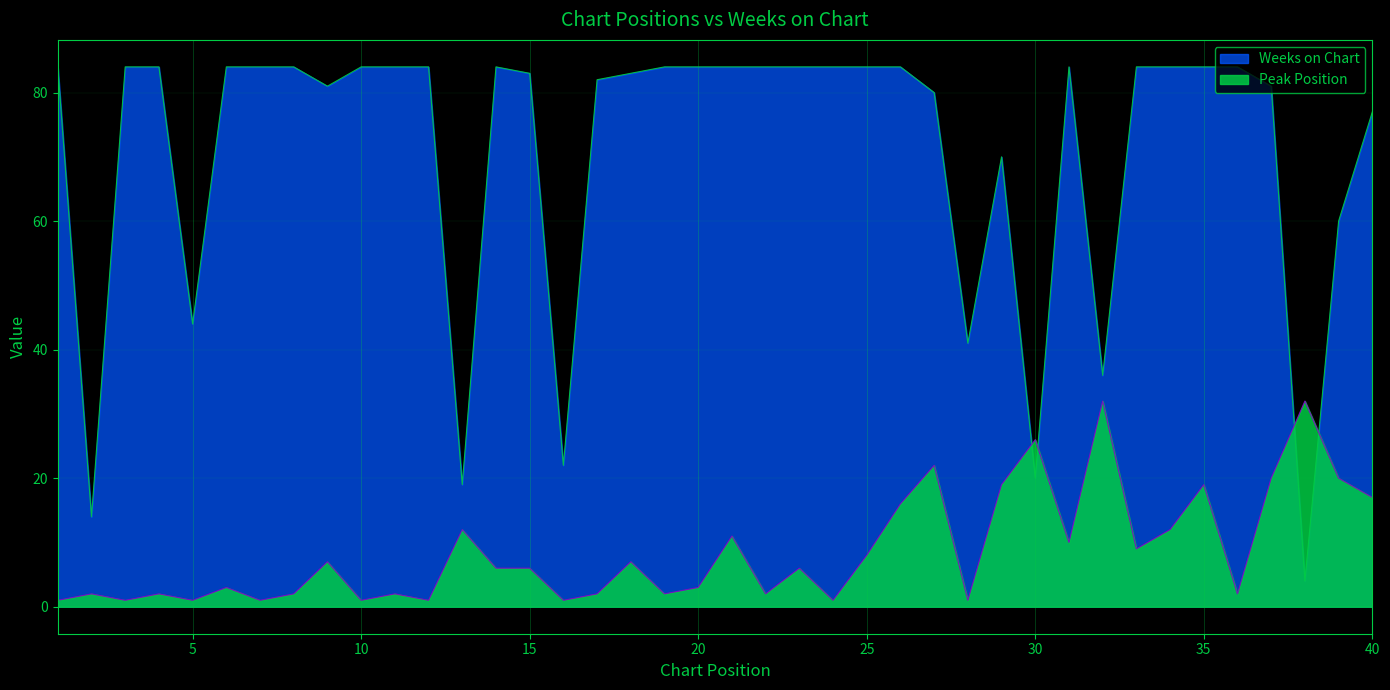

What is the sum of the Weeks on Chart values at 40 and 32?

113